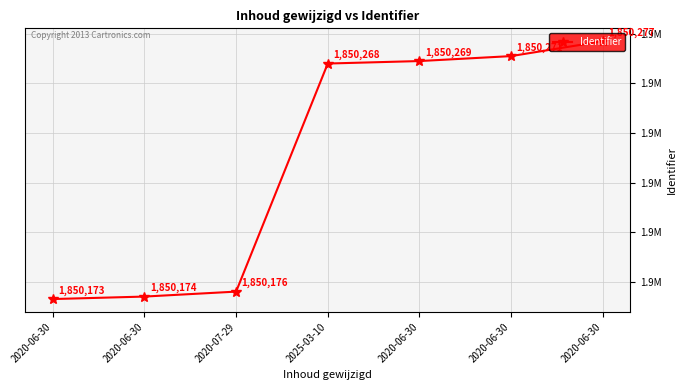

What is the label of the 2nd point from the right?

2020-06-30